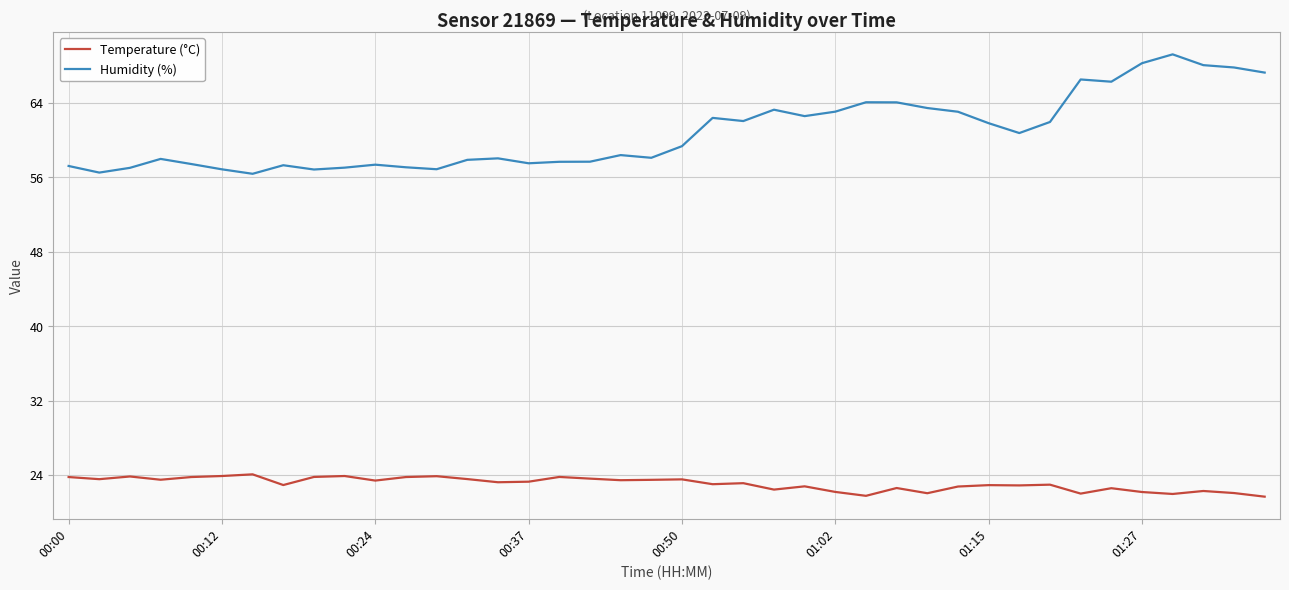

What is the maximum value shown in the chart?

69.2